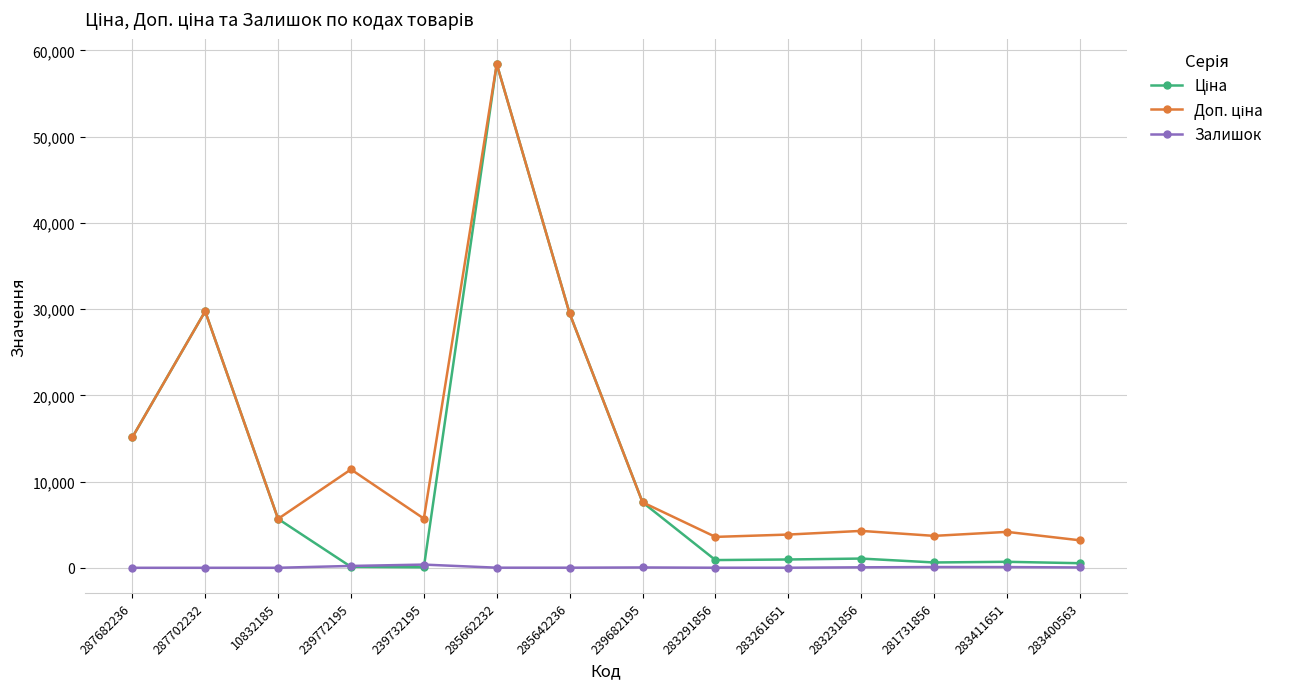

The Залишок series shows 86.0 at 281731856. True or false?

True